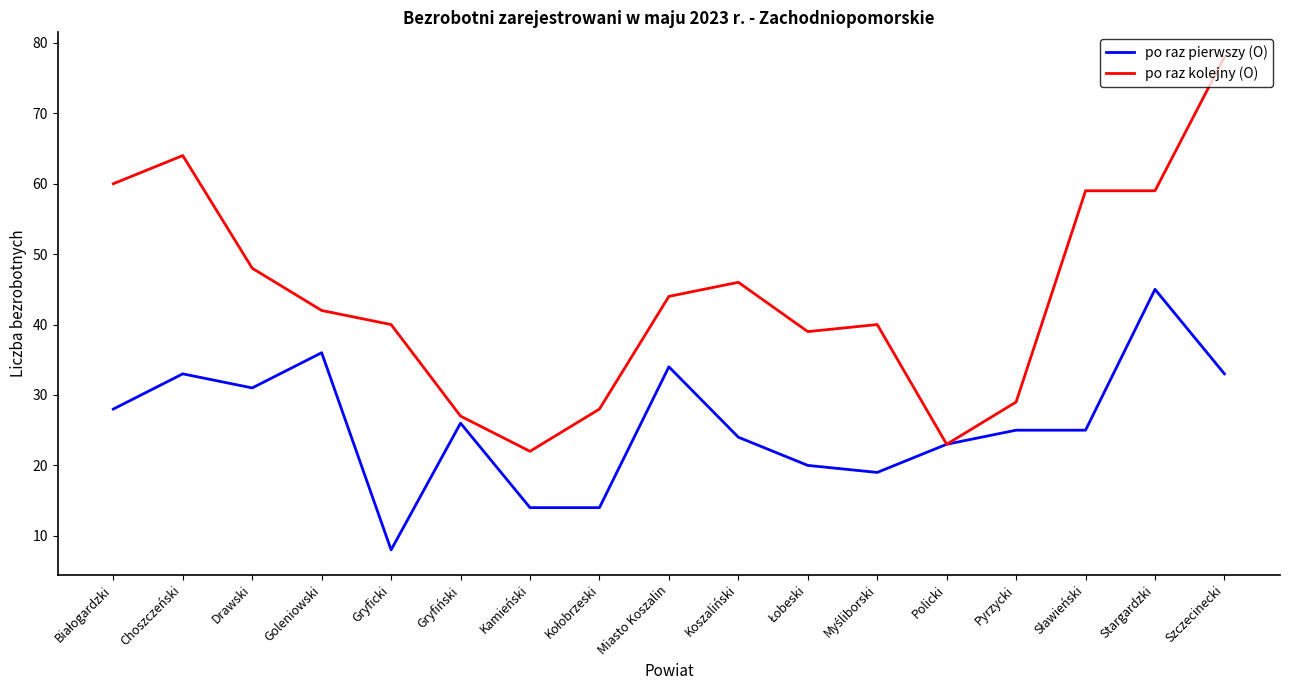

What are all the series names shown in the legend?

po raz pierwszy (O), po raz kolejny (O)